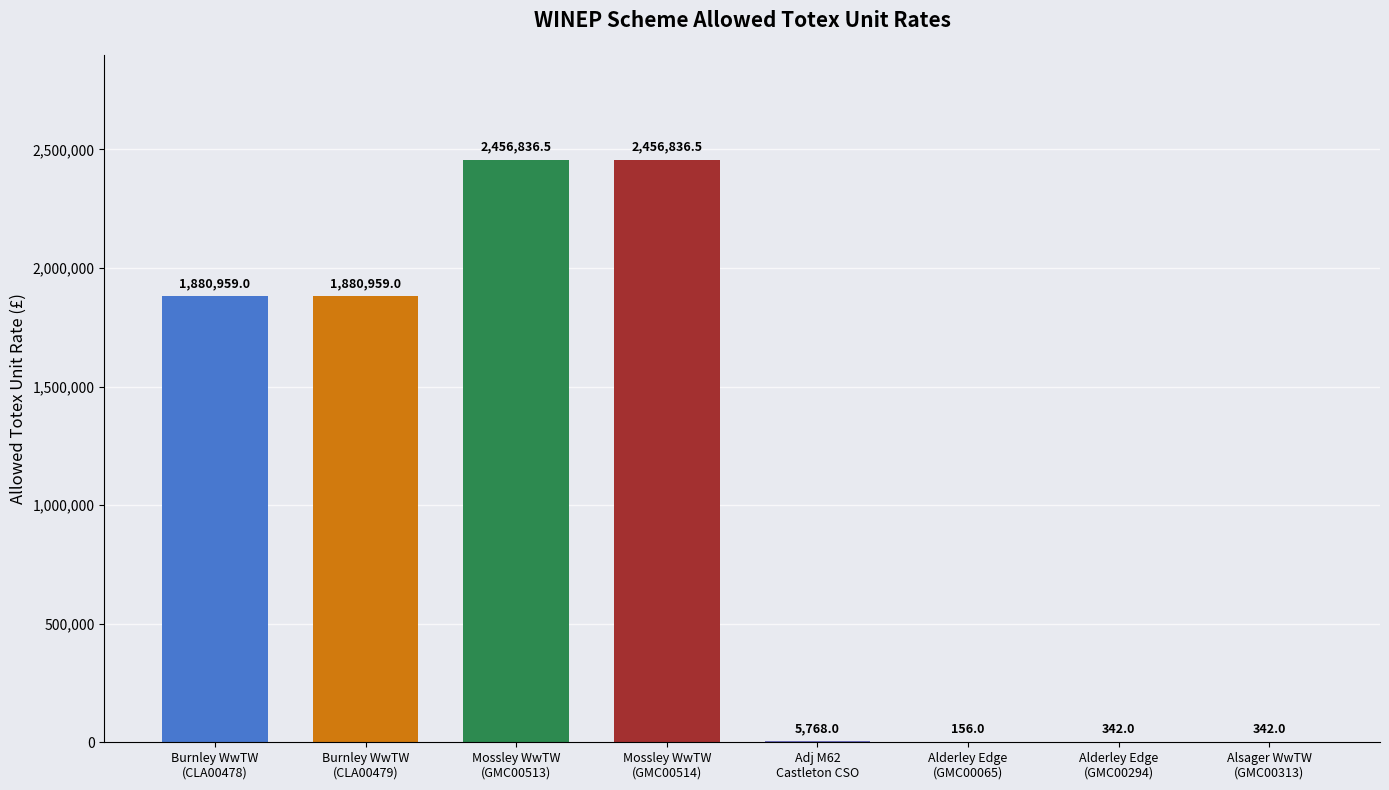

Reading left to right, transcribe all the data shown in this chart.

1880959.0	1880959.0	2456836.5	2456836.5	5768.0	156.0	342.0	342.0